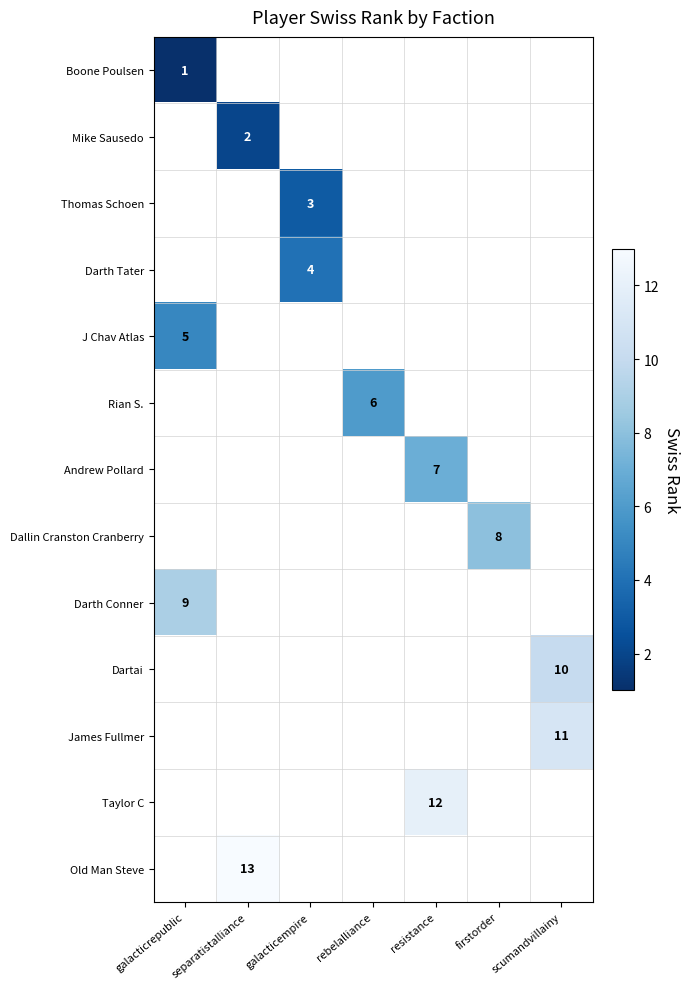

The James Fullmer series shows 2 at scumandvillainy. True or false?

False